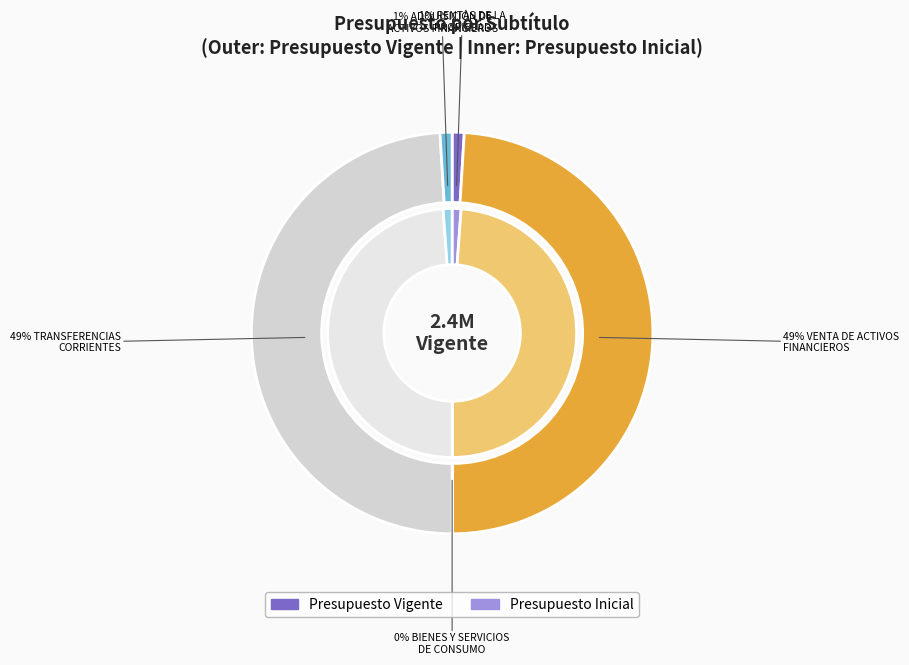

To the nearest percent, what is the difference between the largest and smallest slice percentages?

49%